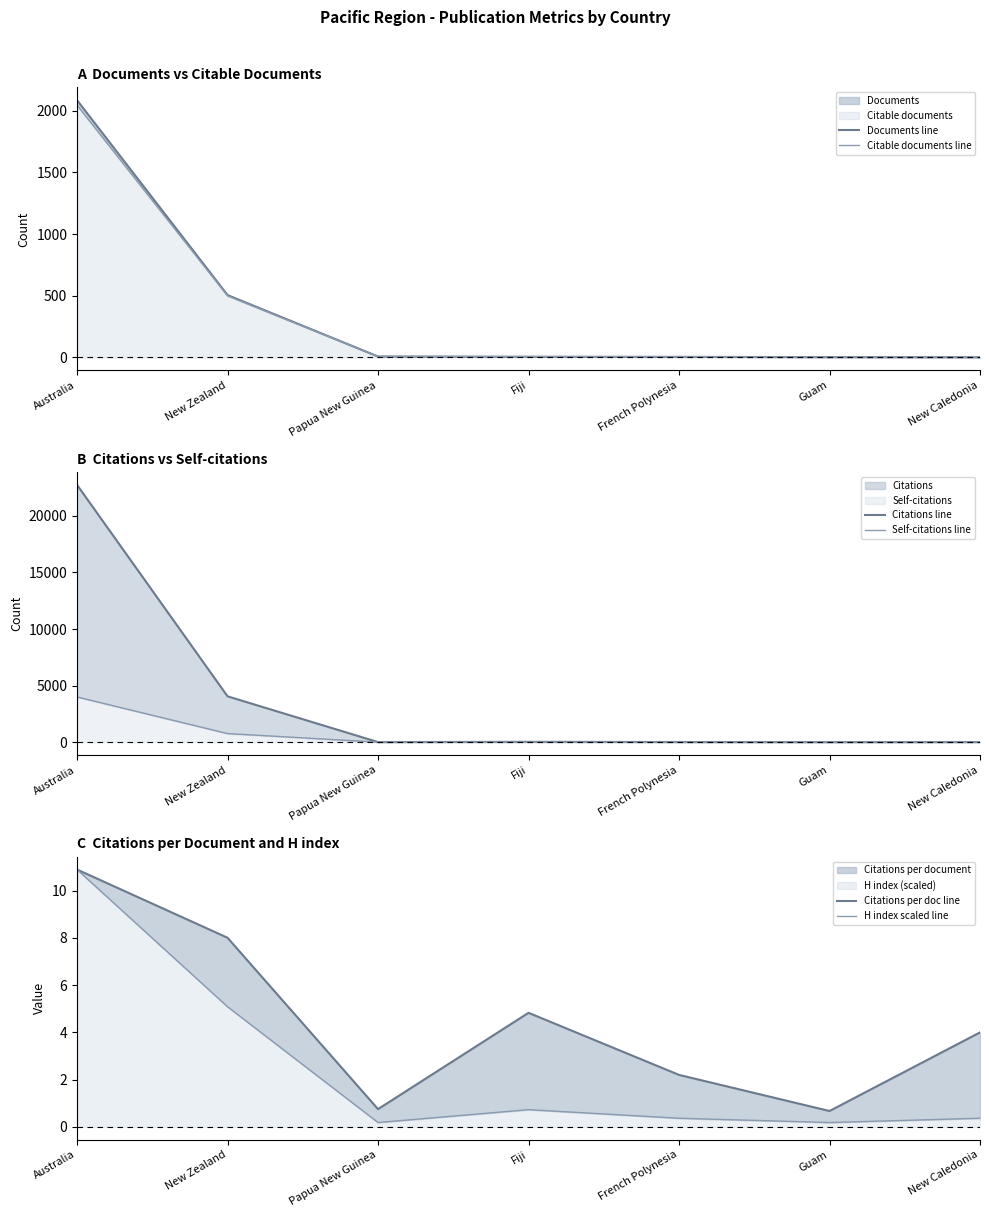

At which label is Documents line closest to 1044?

New Zealand